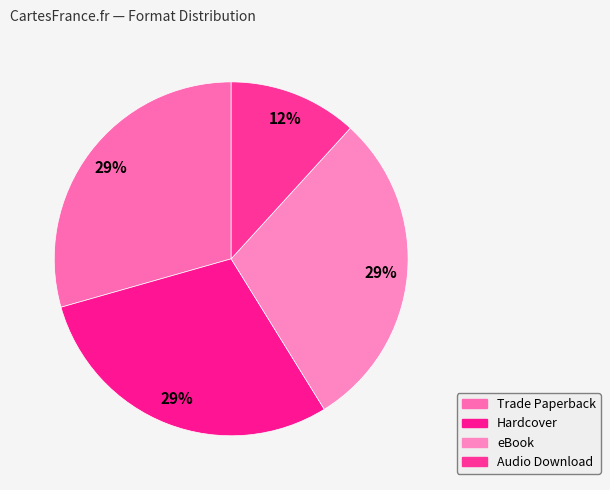

To the nearest percent, what is the difference between the largest and smallest slice percentages?

18%